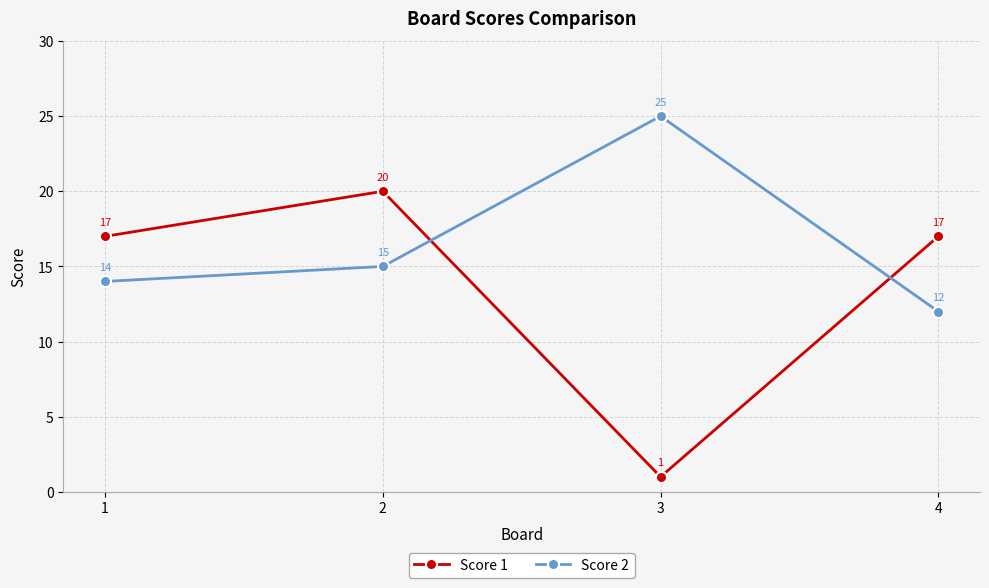

What value does the Score 2 series have at 2, to the nearest 10?

20